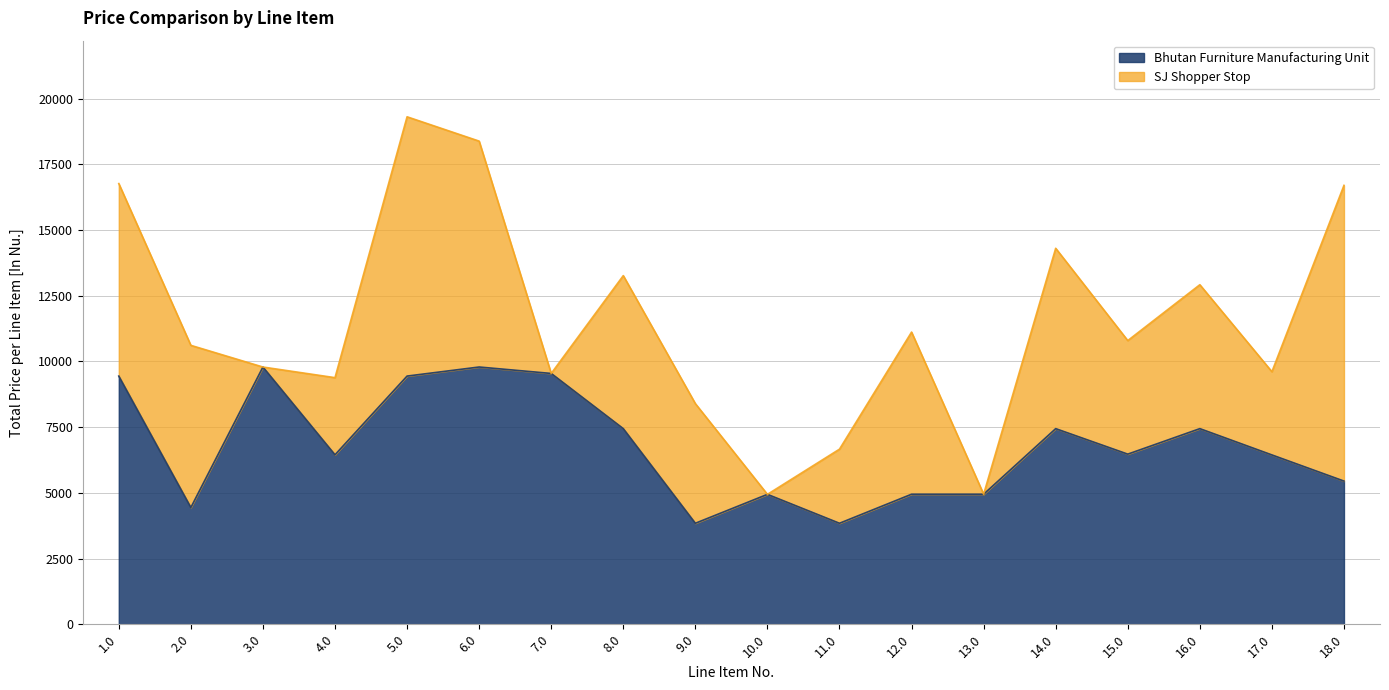

How many data points does each series have?

18